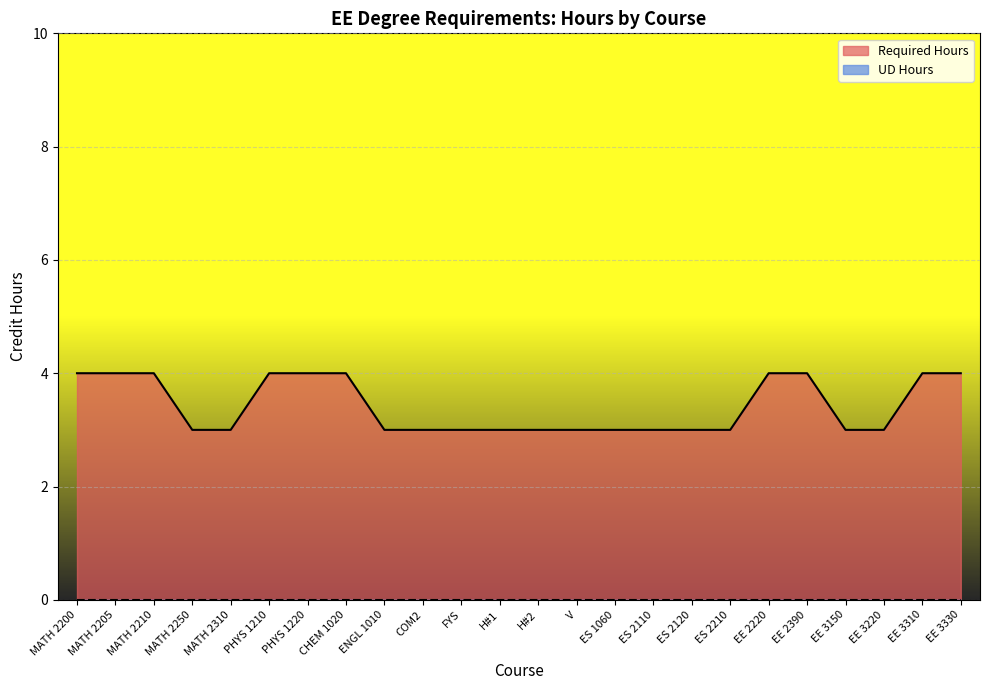

At which category does the chart reach its minimum across all series?

MATH 2250